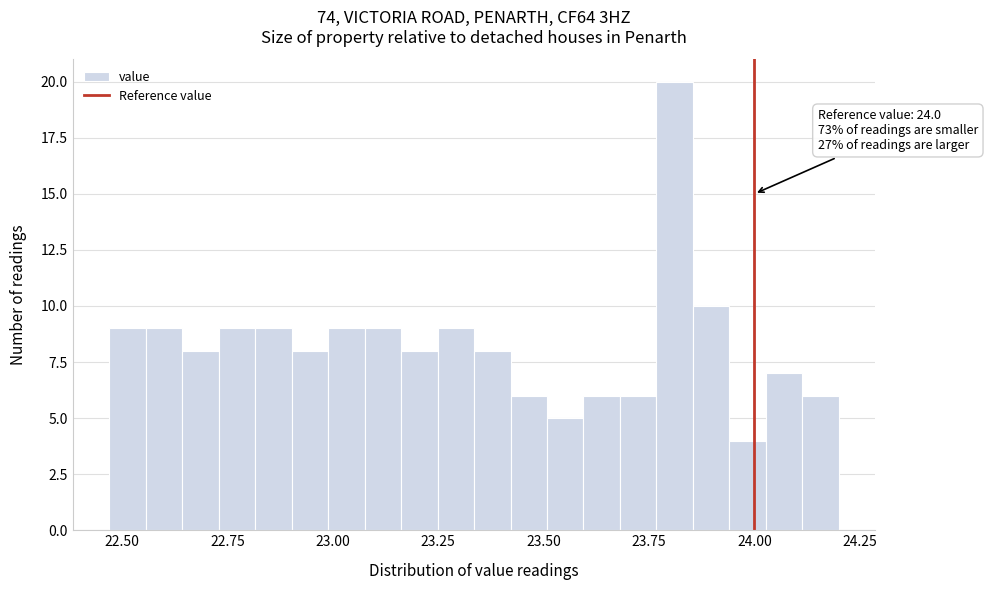

Around what value on the x-axis is the tallest bar? Give the approximate position of its centre, as read against the axis.

23.80